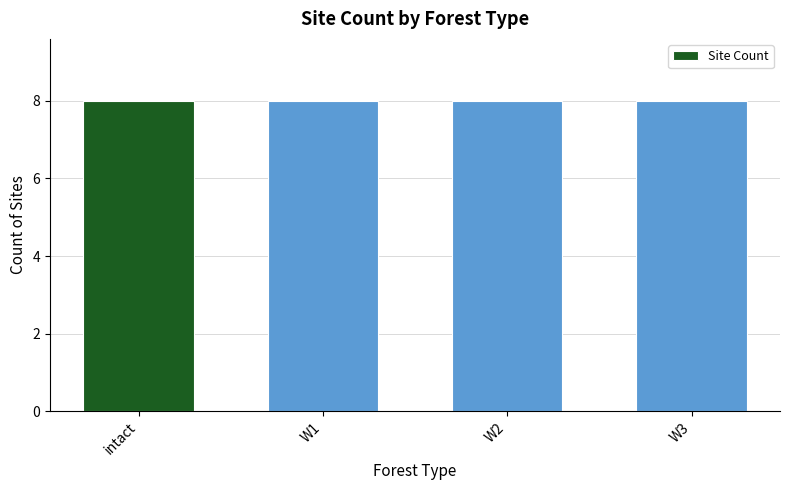

What is the label of the 4th bar from the left?

W3